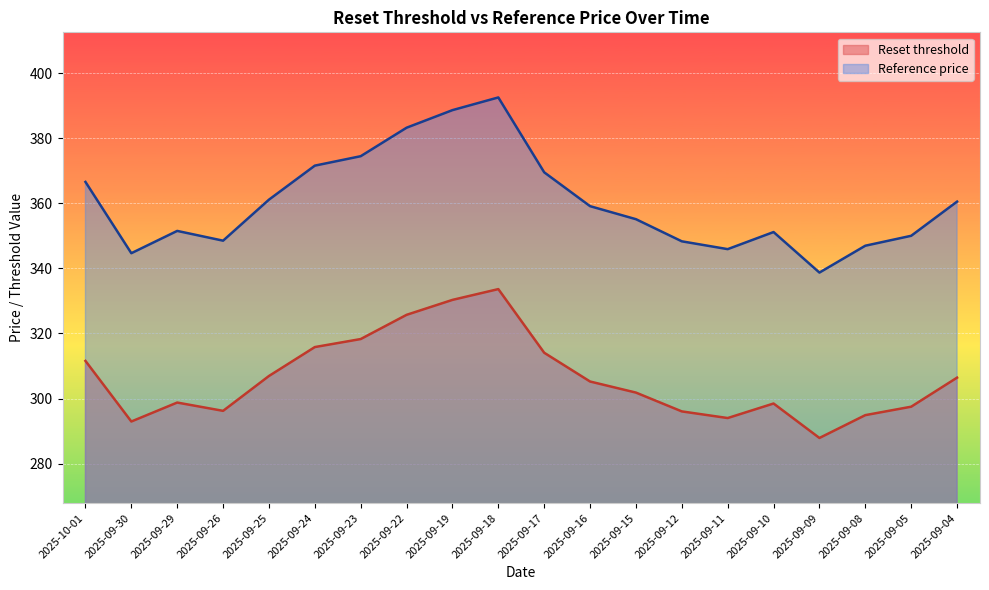

Reading left to right, extract all data points from this chart.

Reset threshold: 2025-10-01=311.6	2025-09-30=293.0	2025-09-29=298.8	2025-09-26=296.2	2025-09-25=306.9	2025-09-24=315.8	2025-09-23=318.3	2025-09-22=325.7	2025-09-19=330.3	2025-09-18=333.6	2025-09-17=314.1	2025-09-16=305.2	2025-09-15=301.8	2025-09-12=296.1	2025-09-11=294.0	2025-09-10=298.5	2025-09-09=287.9	2025-09-08=294.9	2025-09-05=297.5	2025-09-04=306.4
Reference price: 2025-10-01=366.6	2025-09-30=344.6	2025-09-29=351.5	2025-09-26=348.5	2025-09-25=361.1	2025-09-24=371.6	2025-09-23=374.4	2025-09-22=383.2	2025-09-19=388.6	2025-09-18=392.5	2025-09-17=369.5	2025-09-16=359.1	2025-09-15=355.1	2025-09-12=348.3	2025-09-11=345.9	2025-09-10=351.1	2025-09-09=338.7	2025-09-08=346.9	2025-09-05=350.0	2025-09-04=360.5